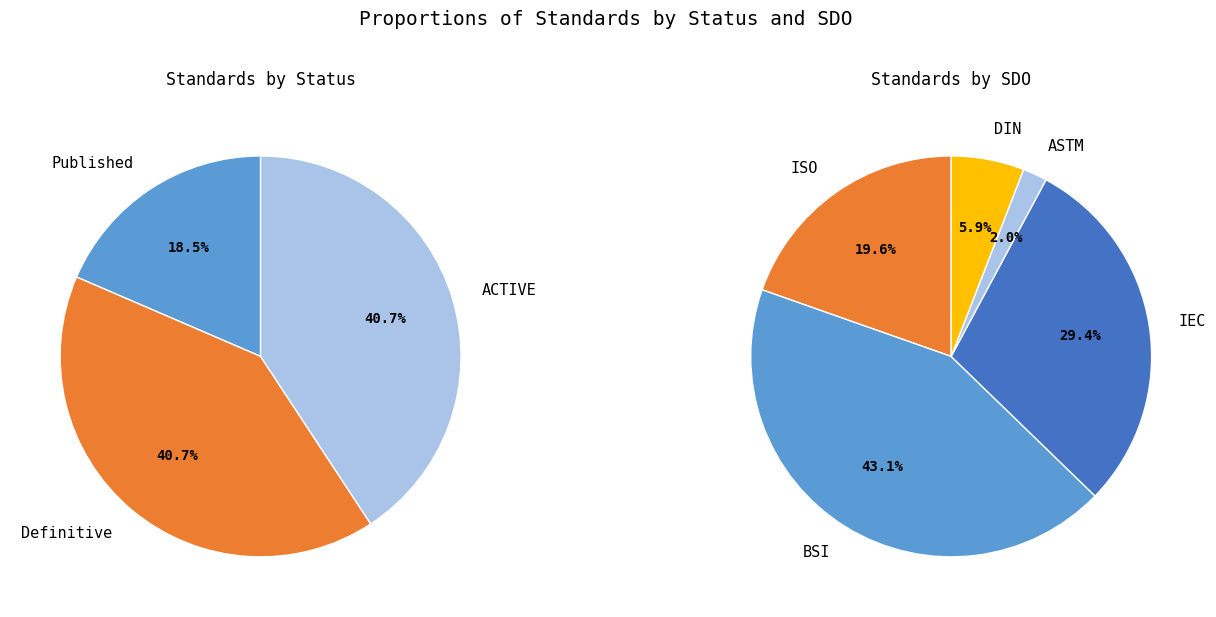

To the nearest percent, what is the difference between the largest and smallest slice percentages?

22%